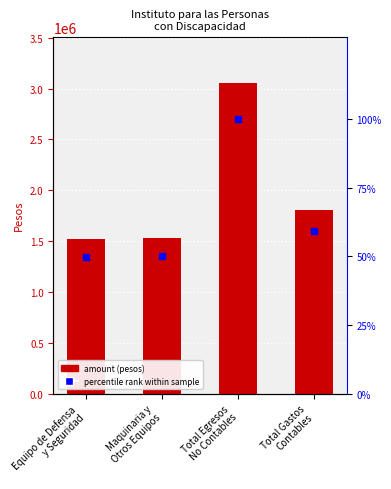

Are the bars grouped side by side (vs. stacked)?

Yes